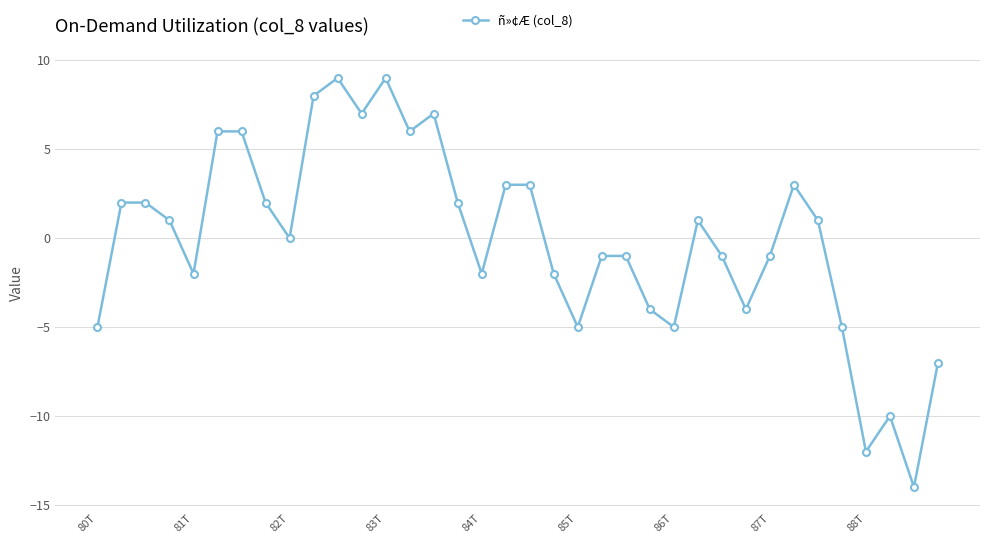

What is the value of the 22nd point from the left?

-1